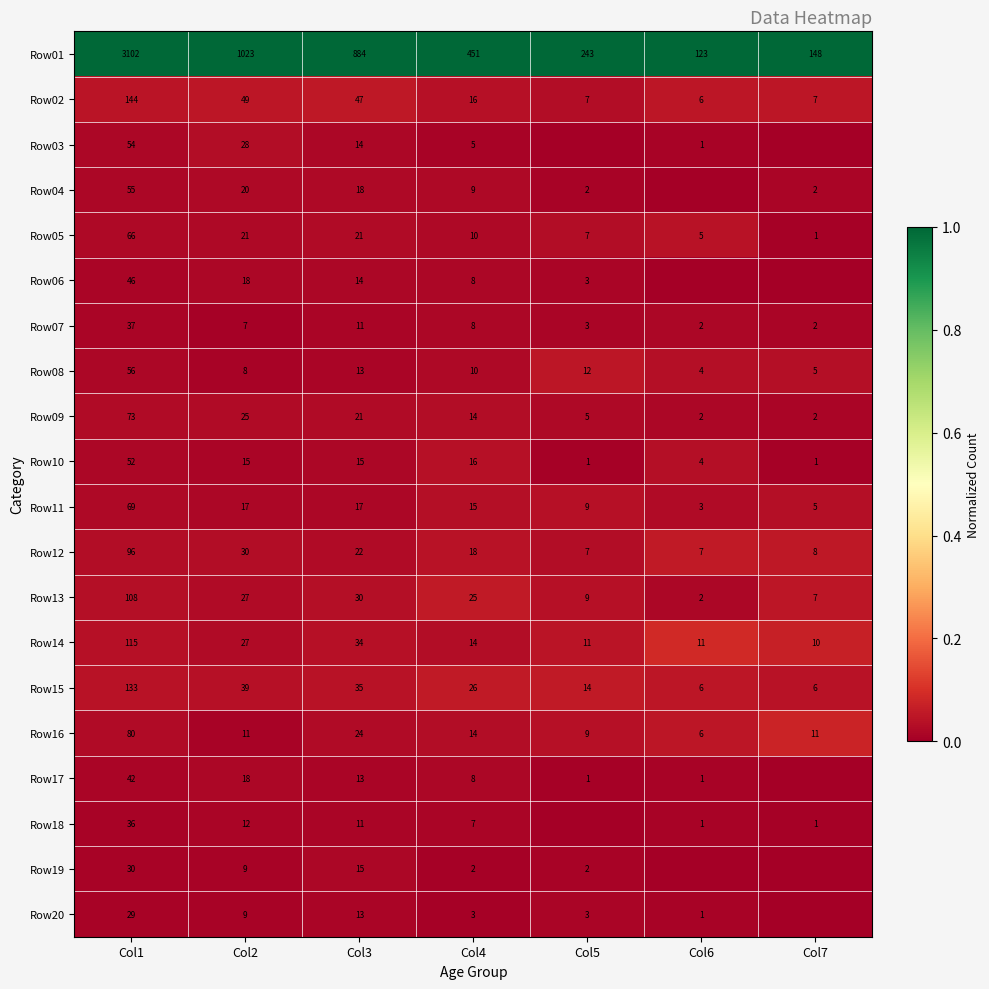

List the labels in order of Row01 value, largest first.

Col1, Col2, Col3, Col4, Col5, Col7, Col6